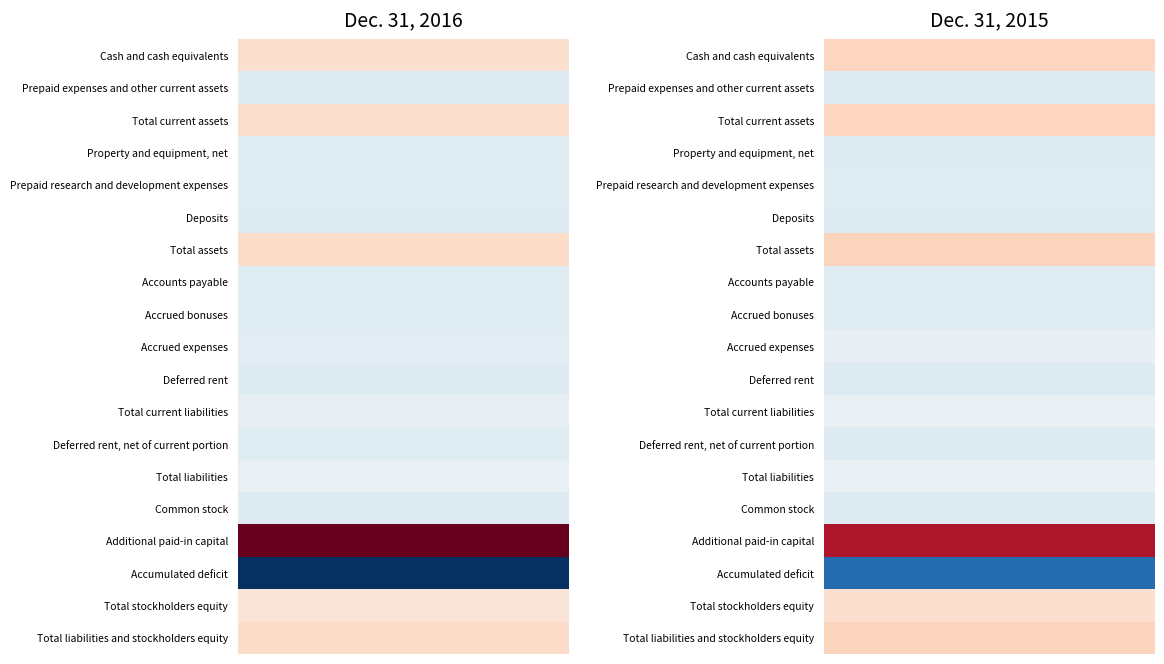

How many values in the Dec. 31, 2016 series exceed 1565210?

9